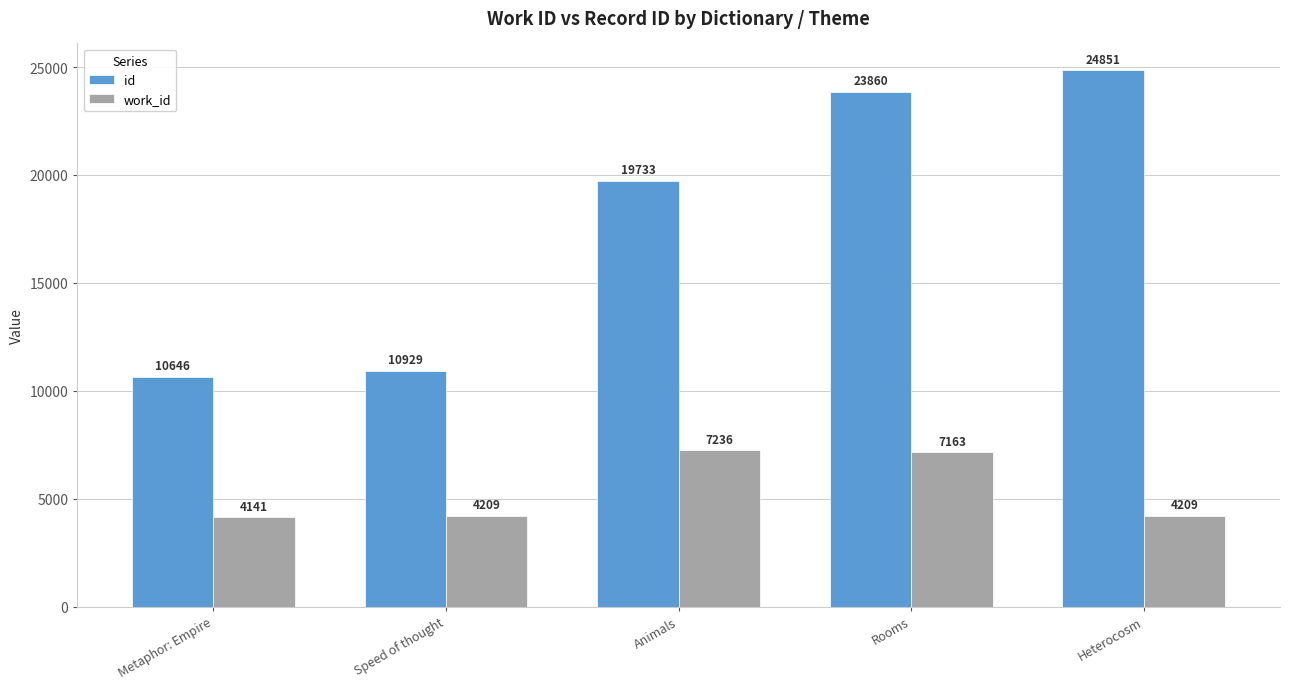

What are all the series names shown in the legend?

id, work_id